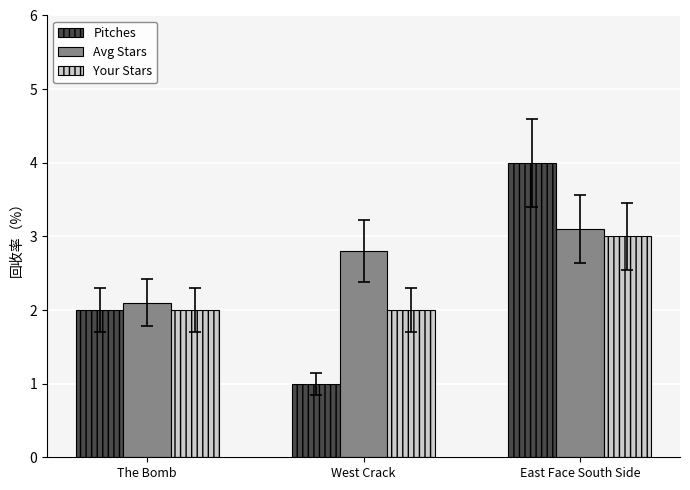

What are all the series names shown in the legend?

Pitches, Avg Stars, Your Stars